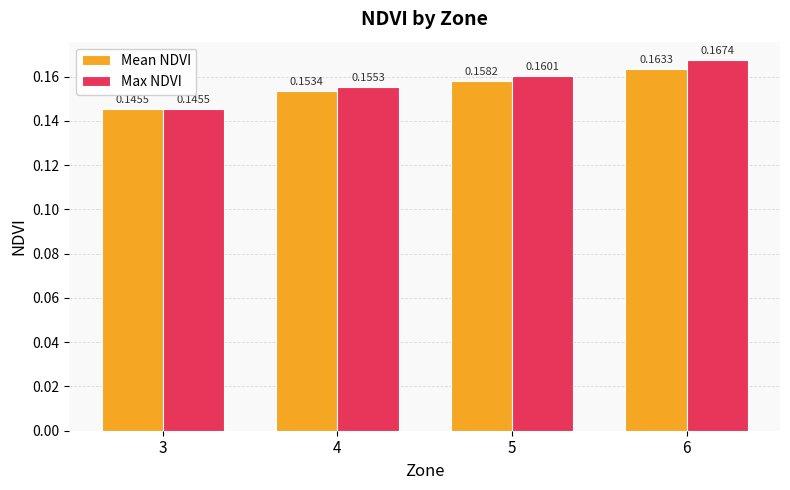

Where is Mean NDVI nearest to the value 0?

3